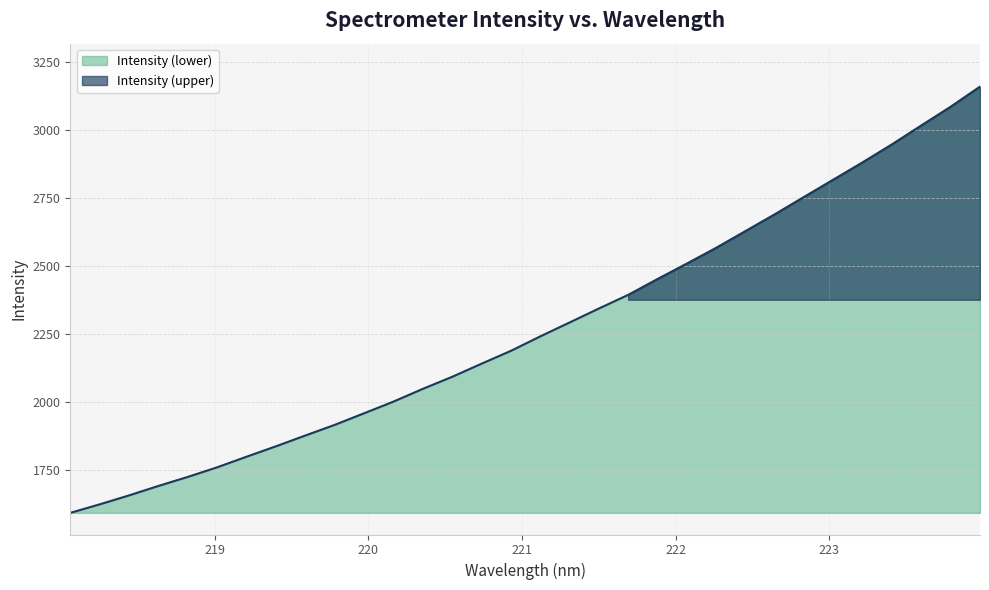

At which category does the chart reach its peak across all series?

223.9802